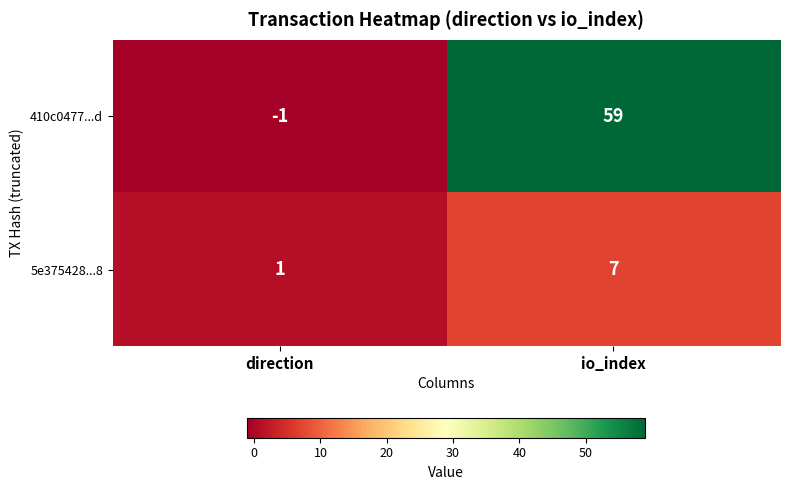

Which series changed the most between direction and io_index?

410c0477...d